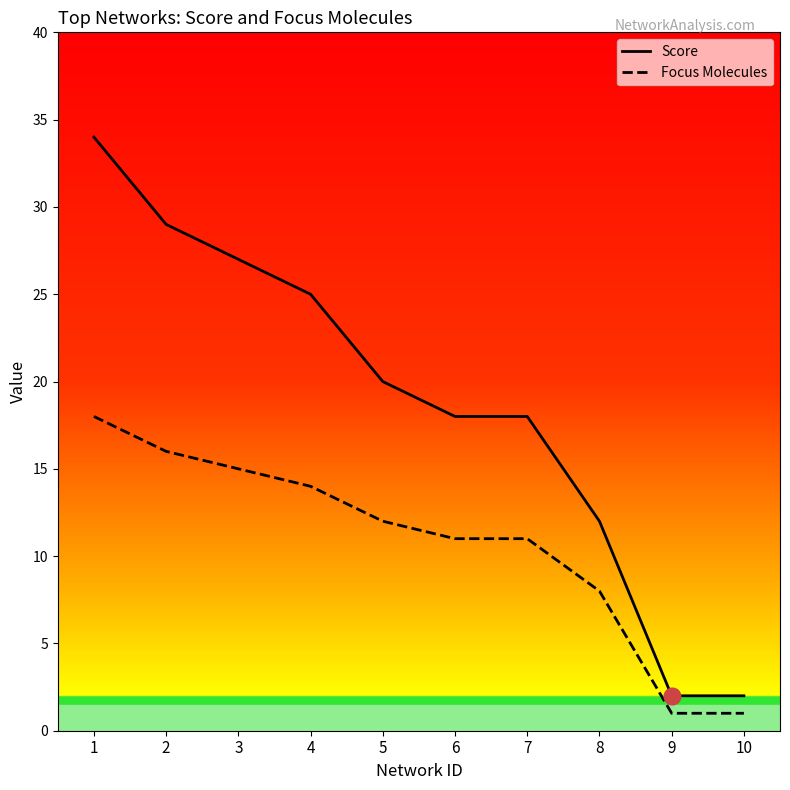

Between 3 and 10, which series saw the biggest shift?

Score